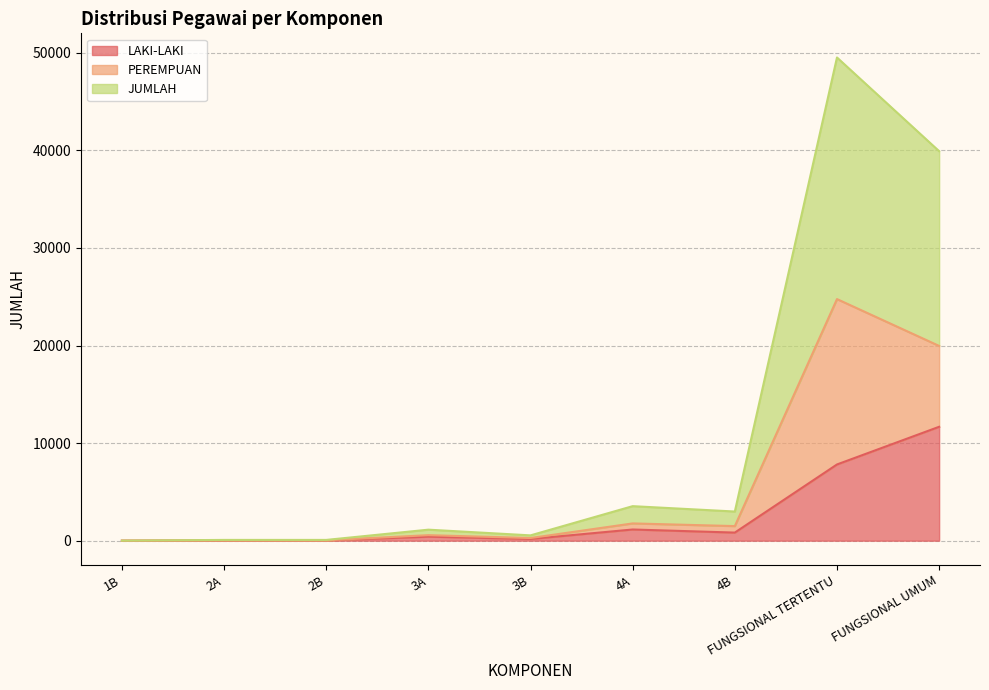

At how many categories does at least one series exceed 3086?

2